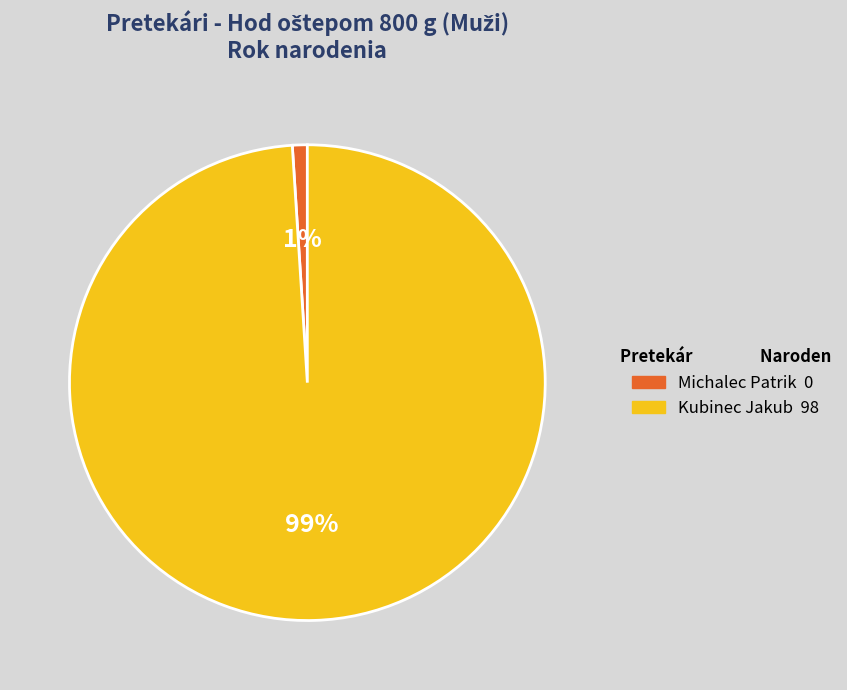

Rank the categories by value from highest to lowest.

Kubinec Jakub, Michalec Patrik